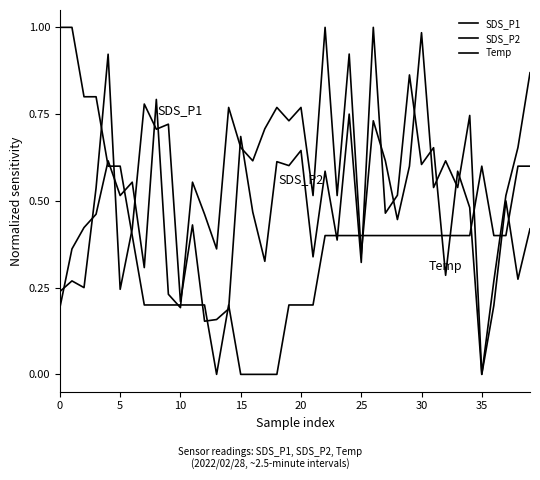

In SDS_P2, how many points are higher than both neighbors (excluding endpoints)?

13